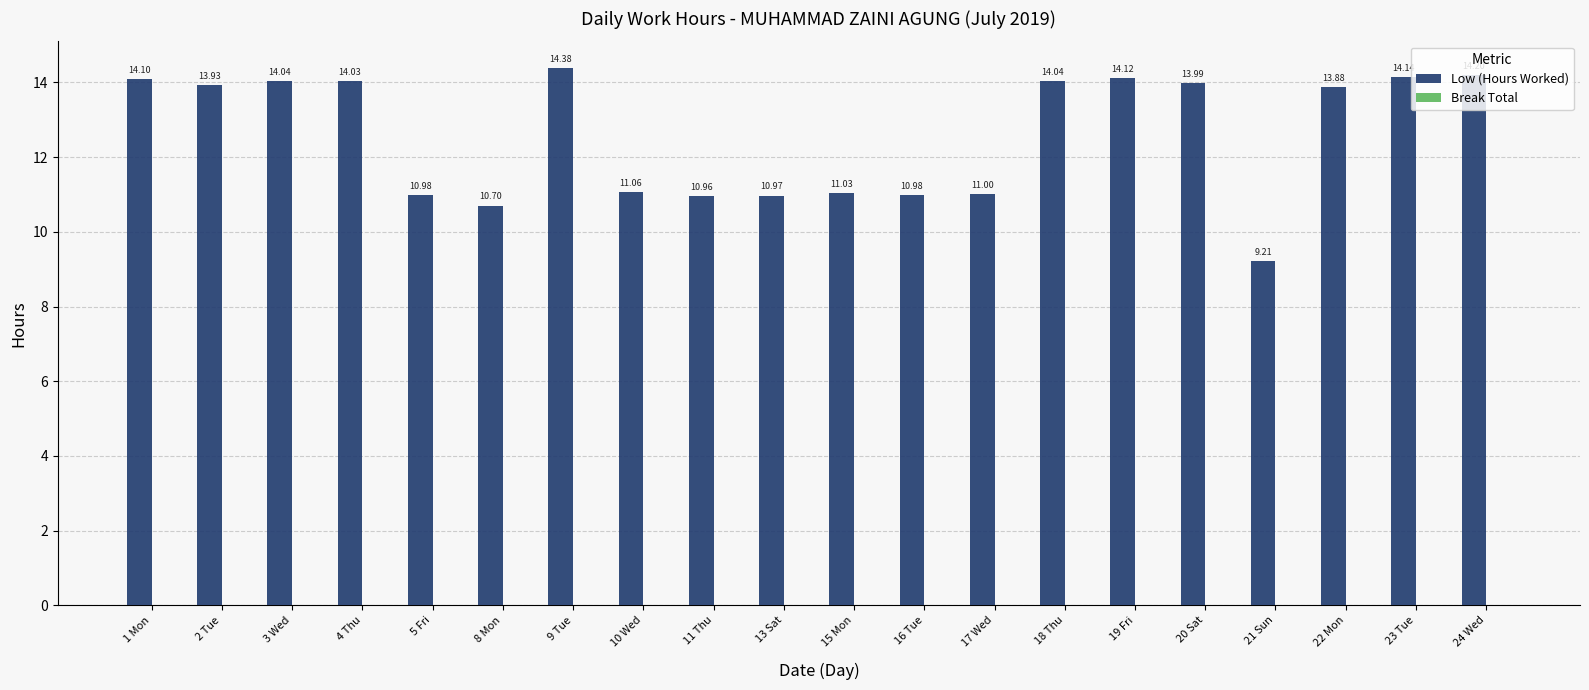

What is the average value?

12.6